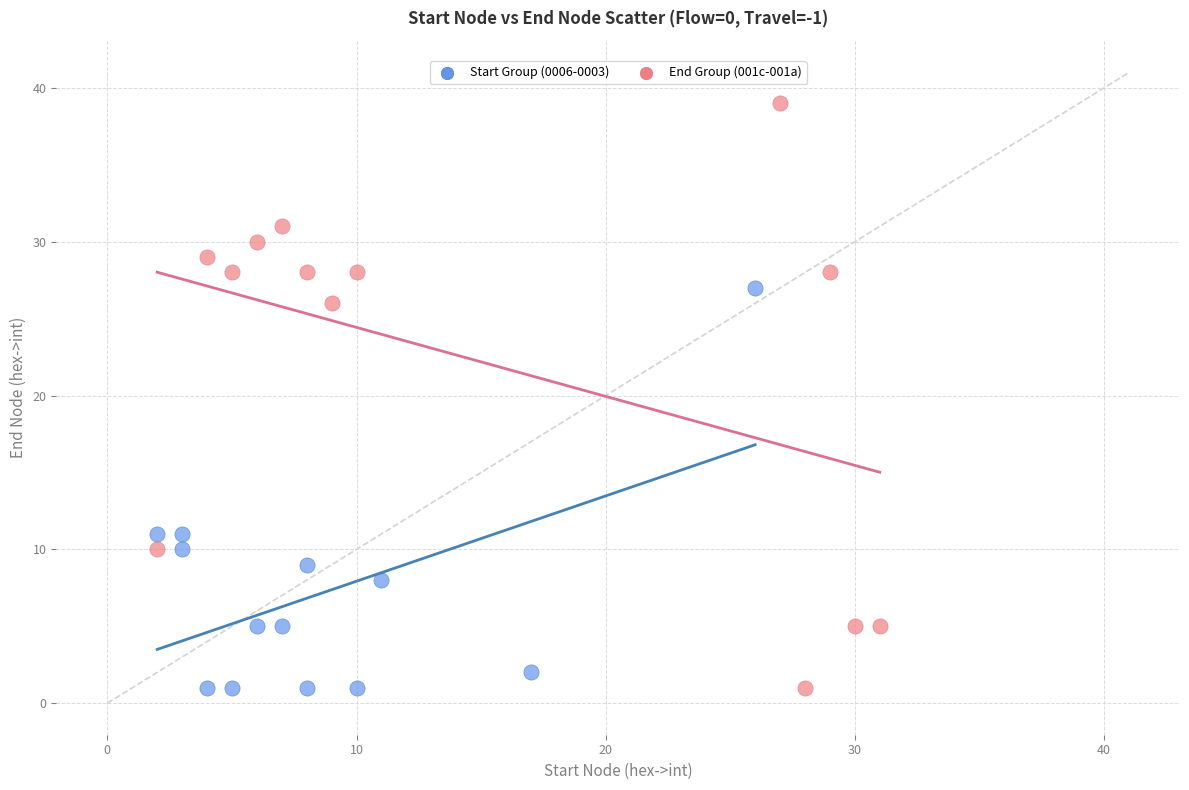

Which series has the widest spread of Y values?

End Group (001c-001a)